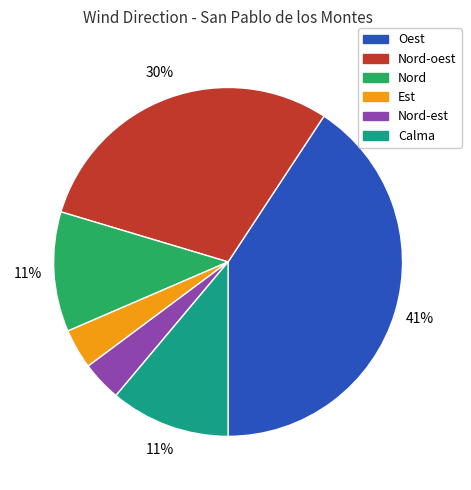

To the nearest percent, what is the average slice percentage?

17%